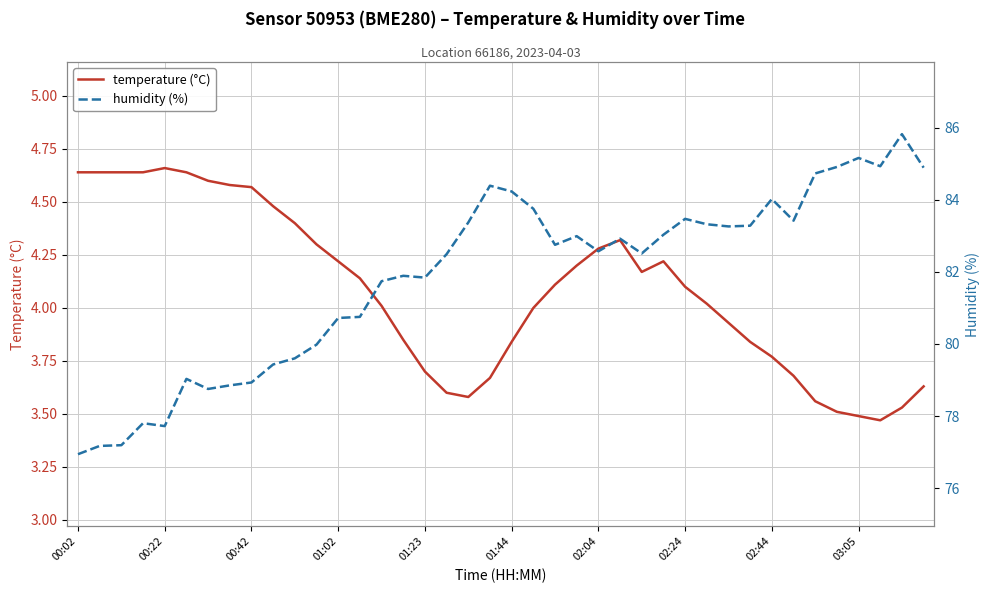

True or false: temperature (°C) and humidity (%) cross at least once.

False